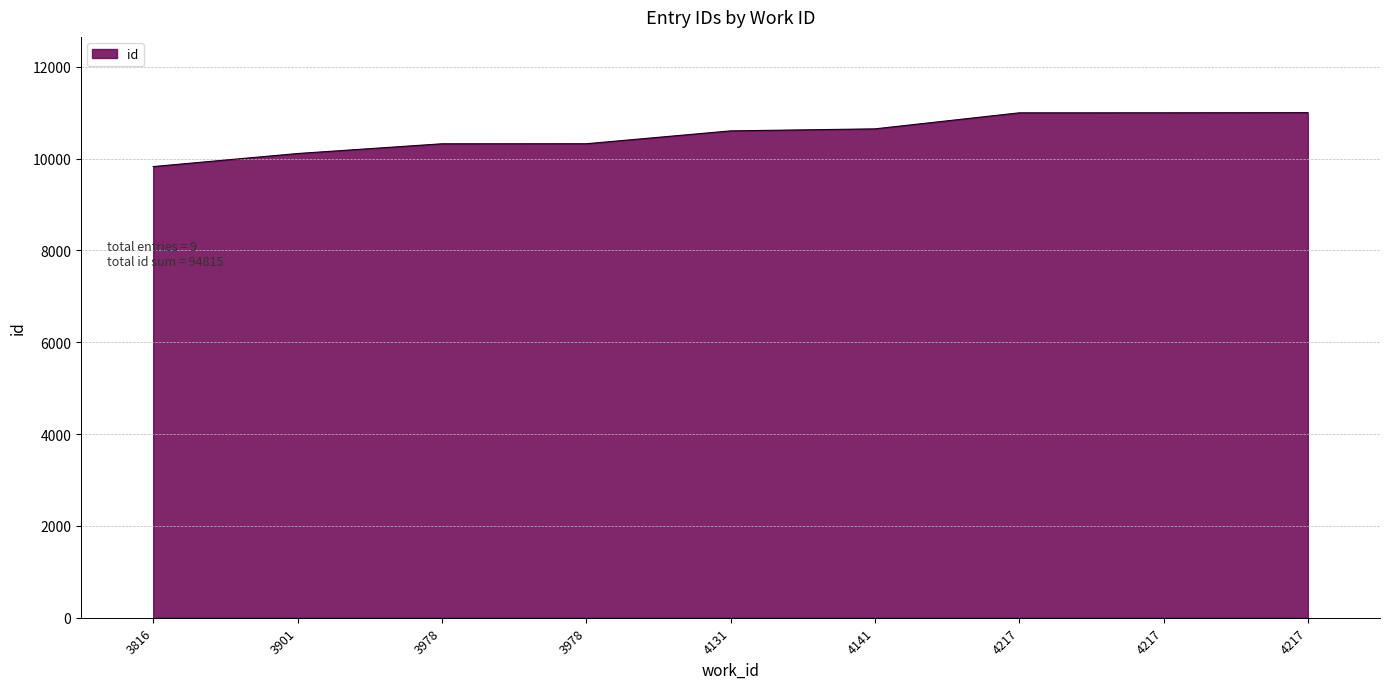

How many lines are shown in the chart?

1